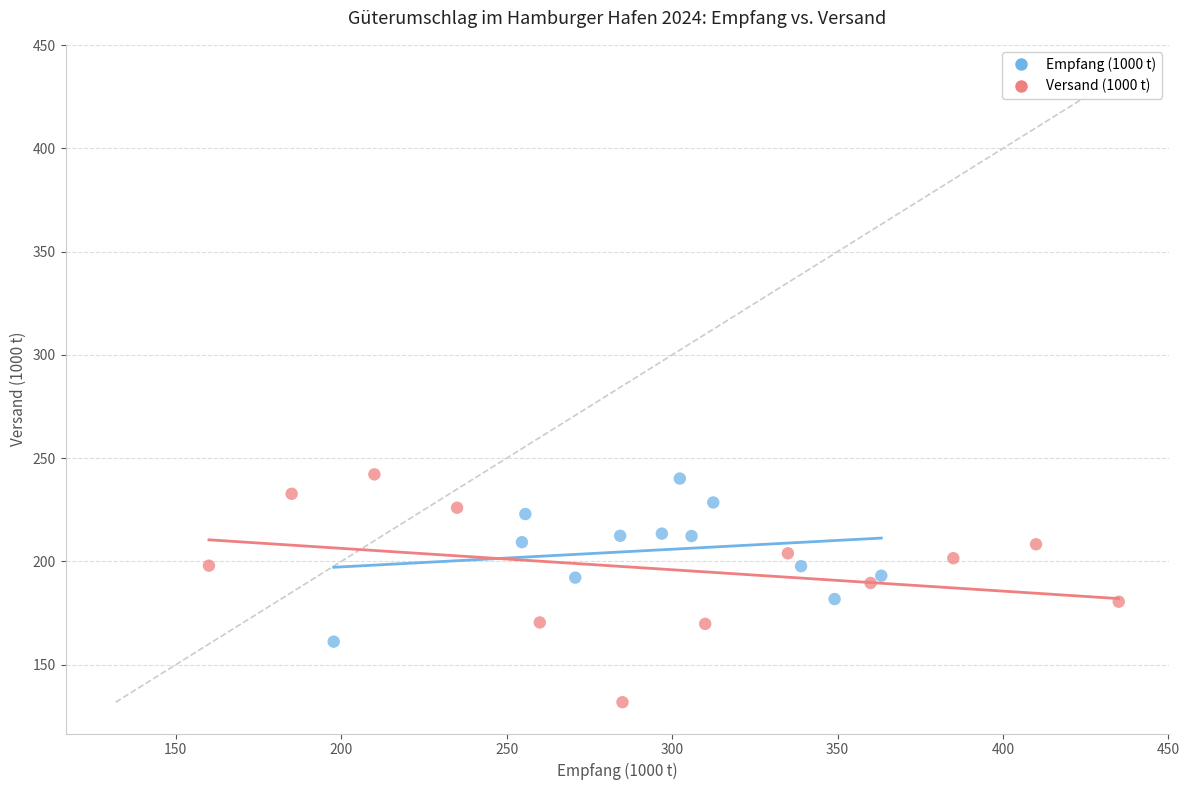

Which series has the widest spread of Y values?

Versand (1000 t)